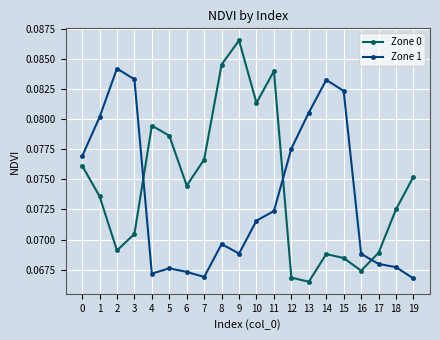

Where is Zone 0 nearest to the value 0?

13